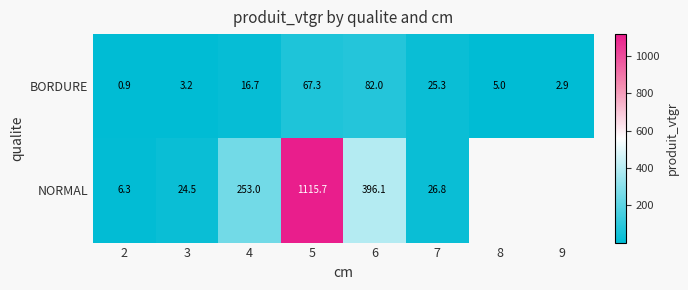

Rank the series at 2 from lowest to highest value.

BORDURE, NORMAL